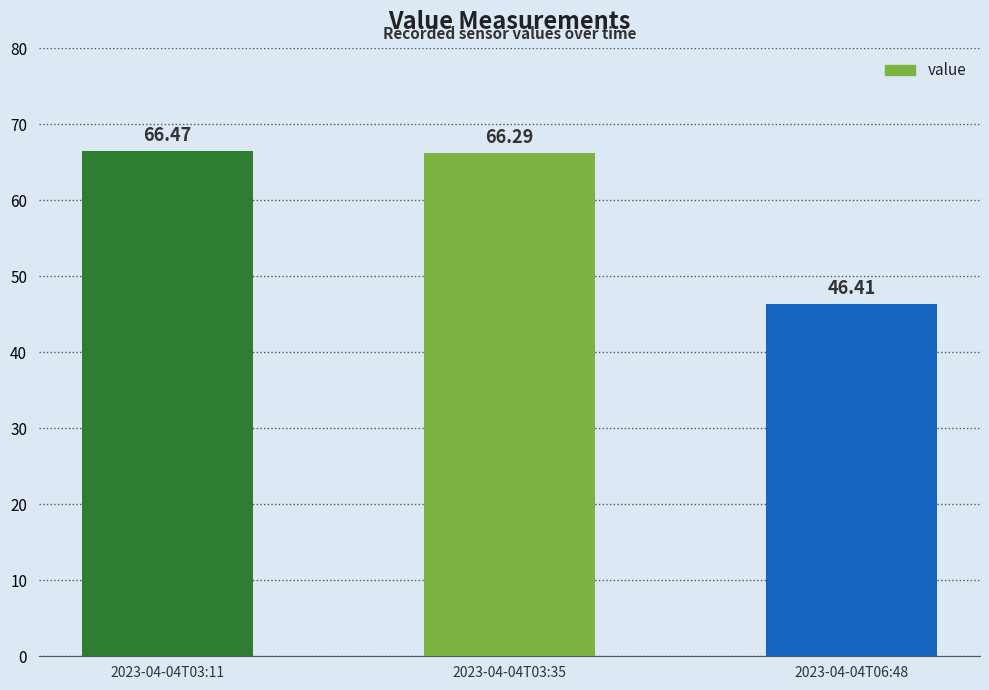

What is the average value?

59.7